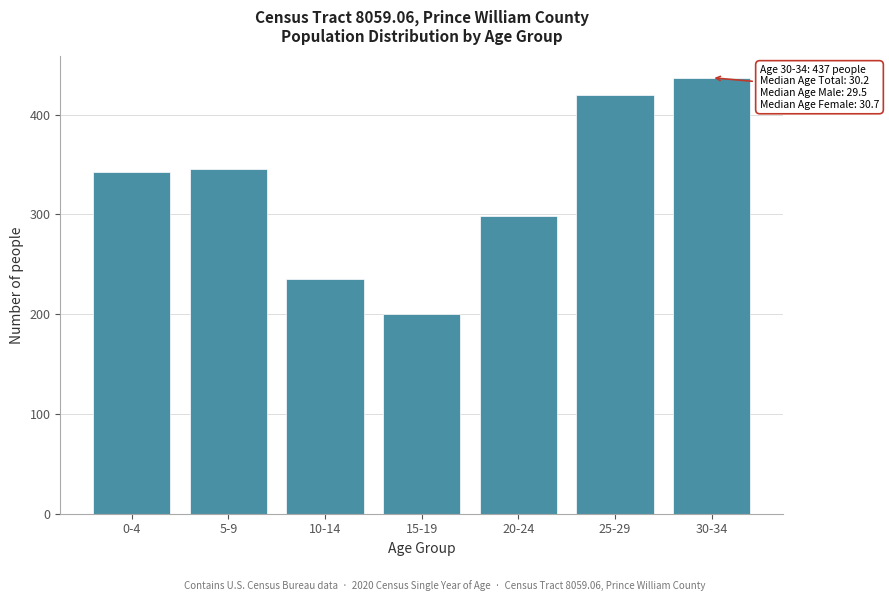

Reading left to right, extract all data points from this chart.

0-4=342	5-9=345	10-14=235	15-19=200	20-24=298	25-29=420	30-34=437